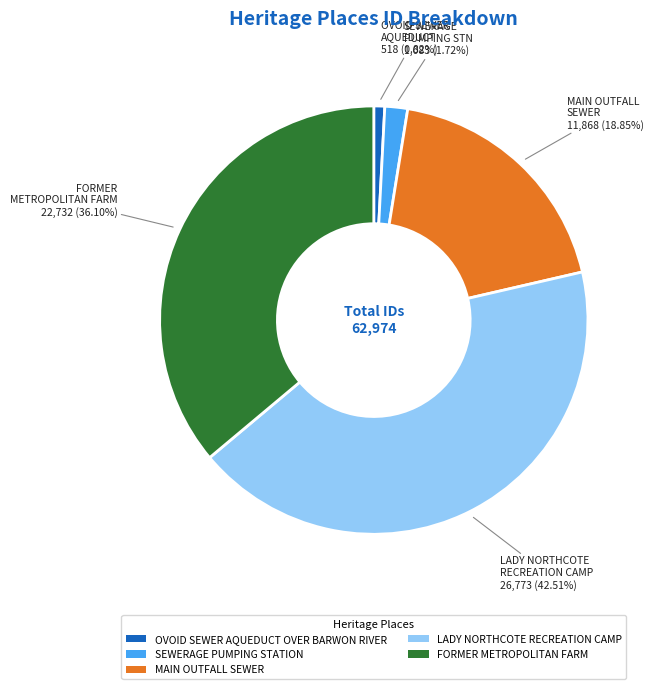

How many segments does this pie chart have?

5